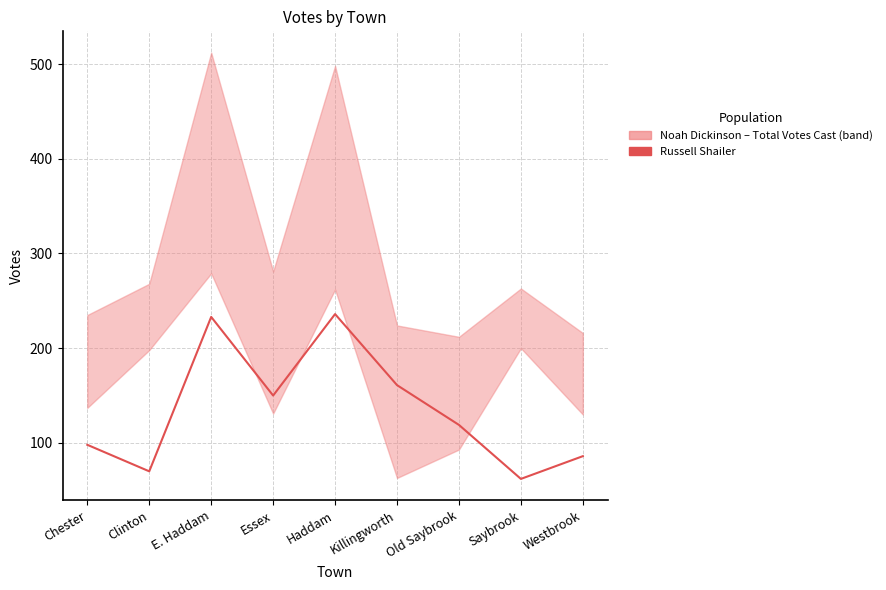

At which label is the value closest to 149?

Essex